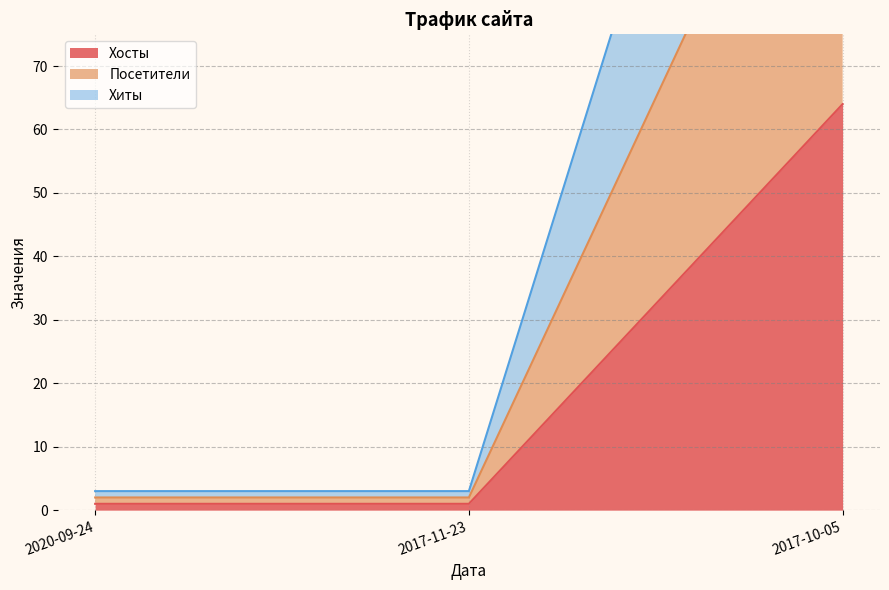

Which has a higher value, 2020-09-24 or 2017-11-23?

2020-09-24